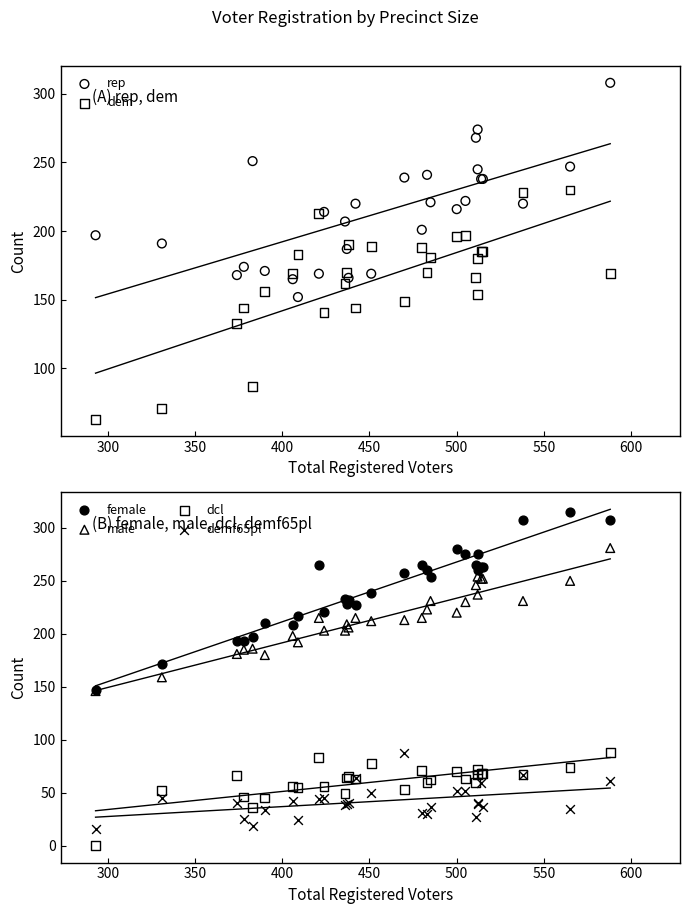

Which series has the largest total across all categories?

female